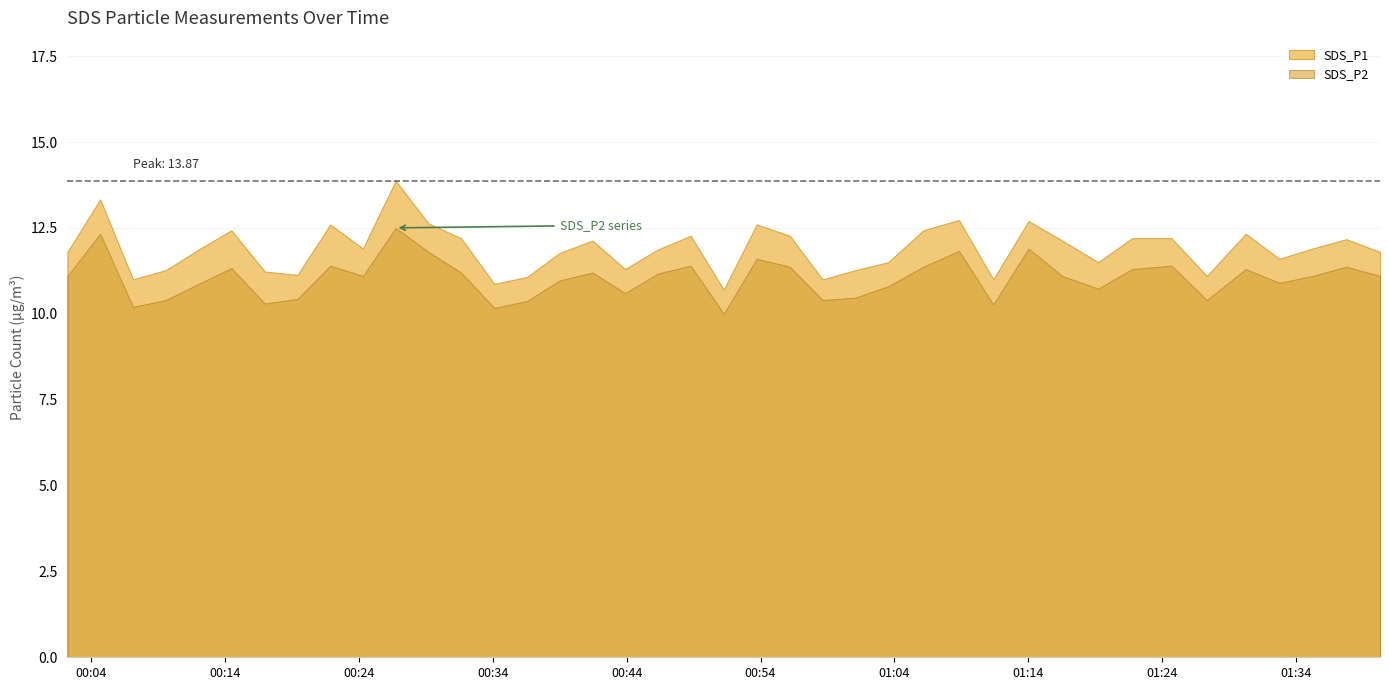

At which category is the sum across all series the highest?

2021/09/26 00:26:45